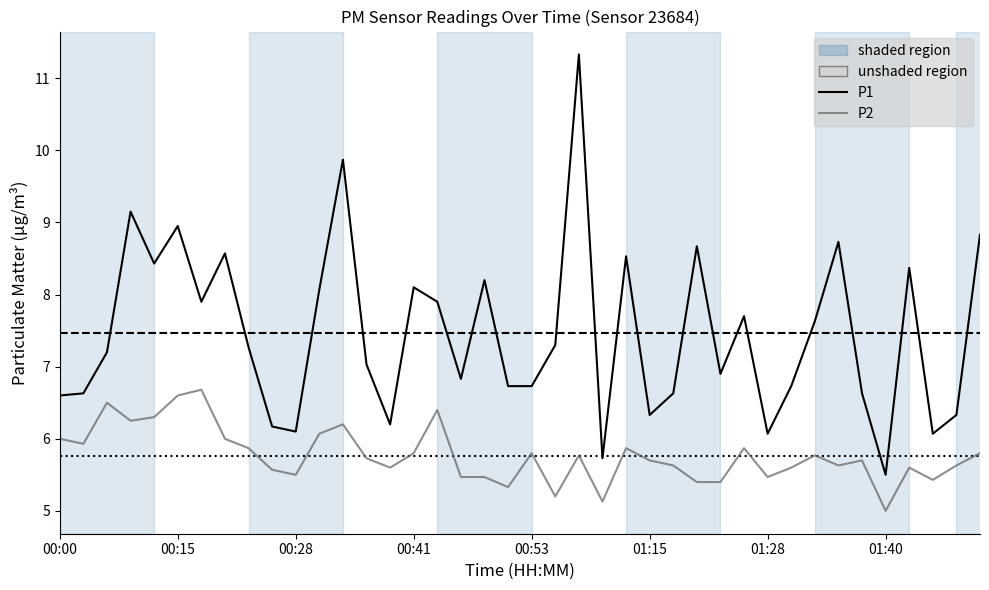

What is the maximum value shown in the chart?

11.3